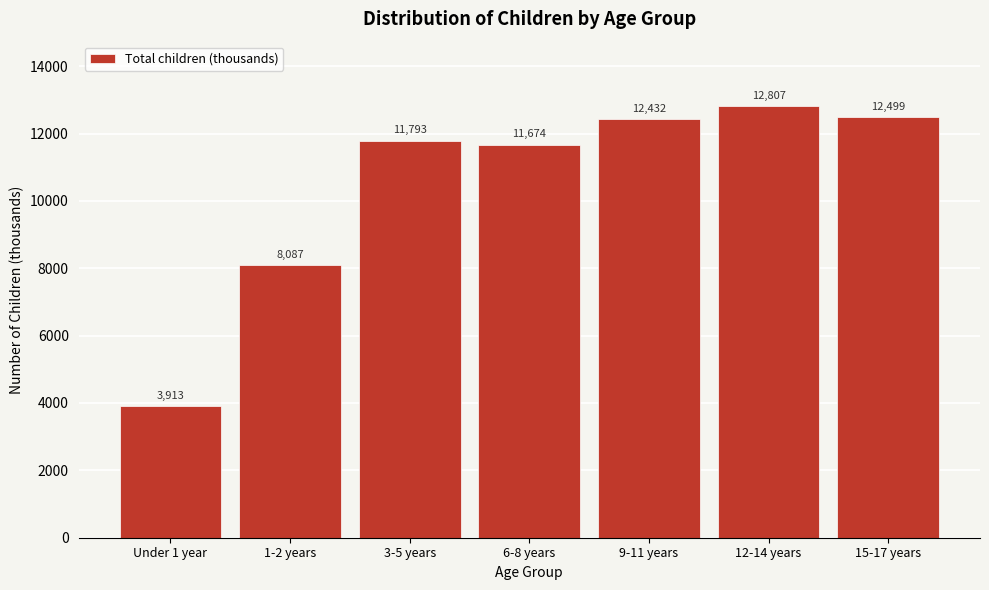

Reading right to left, transcribe all the data shown in this chart.

15-17 years=12499	12-14 years=12807	9-11 years=12432	6-8 years=11674	3-5 years=11793	1-2 years=8087	Under 1 year=3913